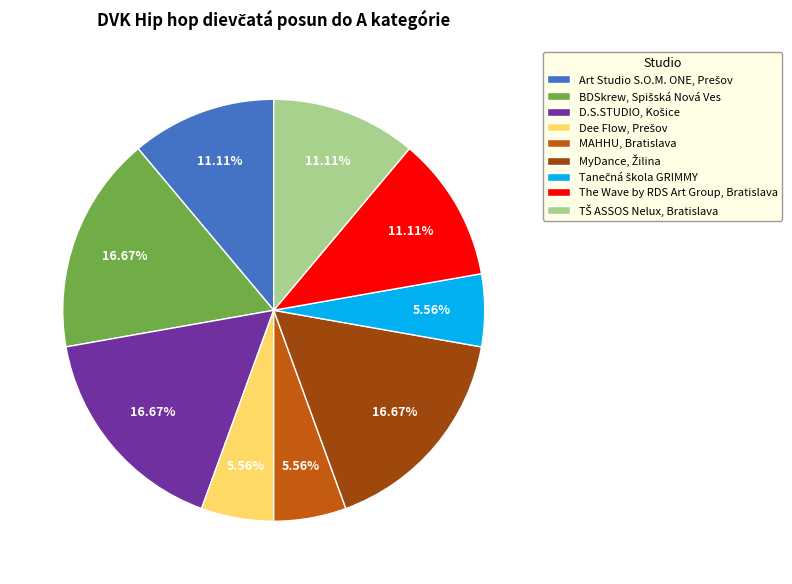

How many slices are in this pie chart?

9